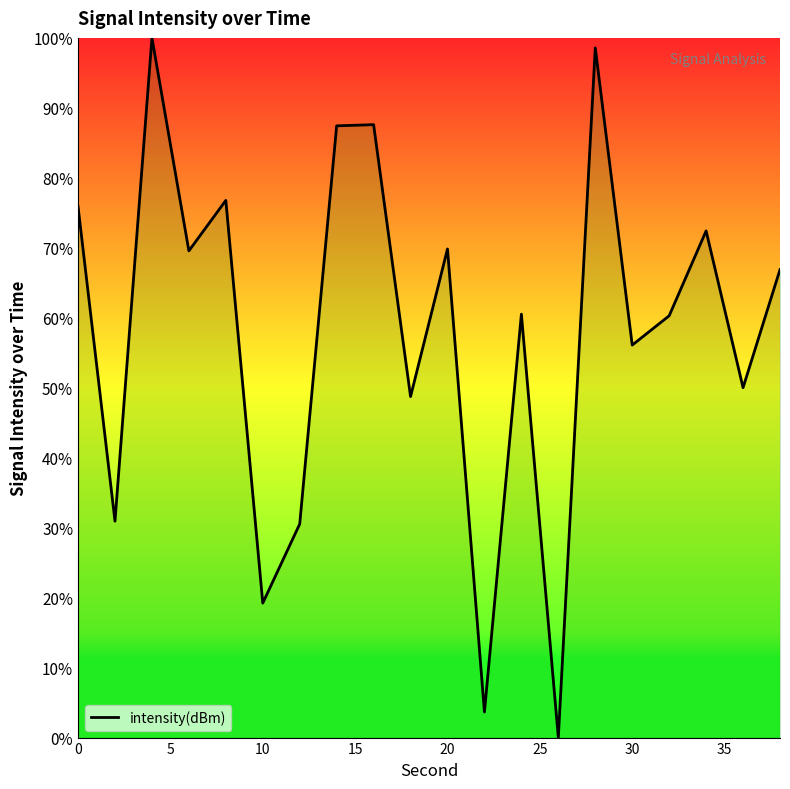

True or false: there are more than 1 points higher than both neighbors.

True